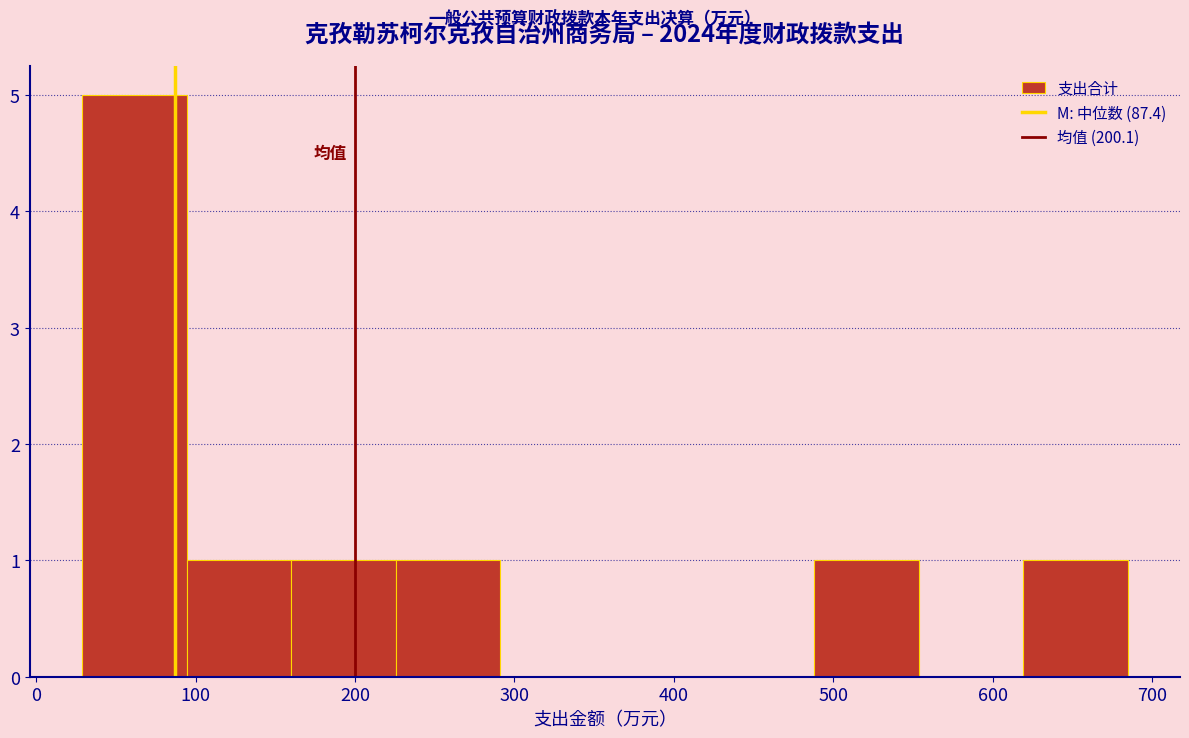

Over which range of the x-axis is the bar tallest?

30 to 90